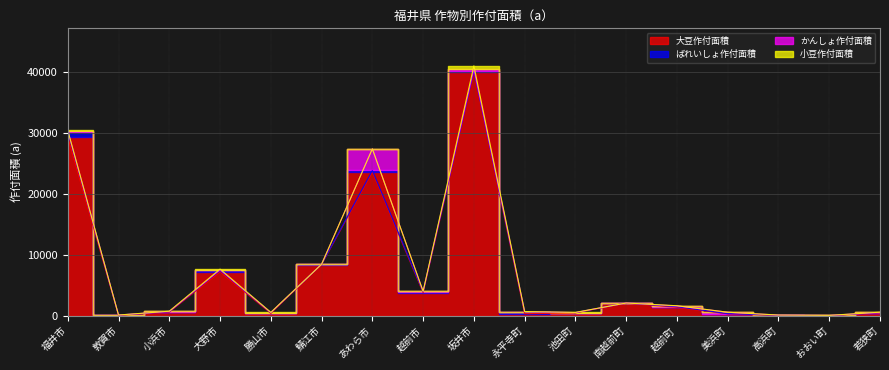

What is the maximum value shown in the chart?

40053